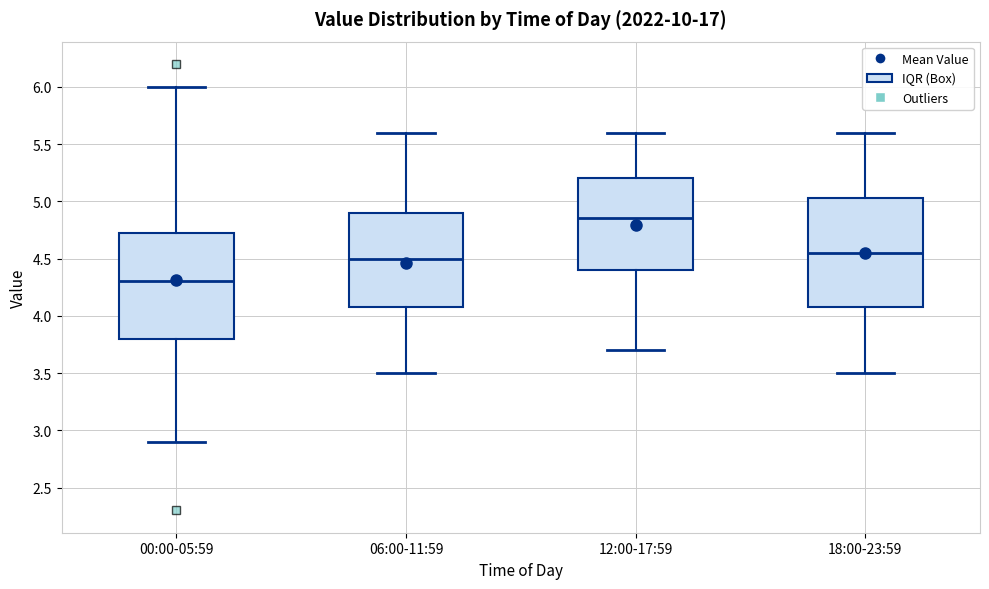

Which box has the highest median line?

12:00-17:59